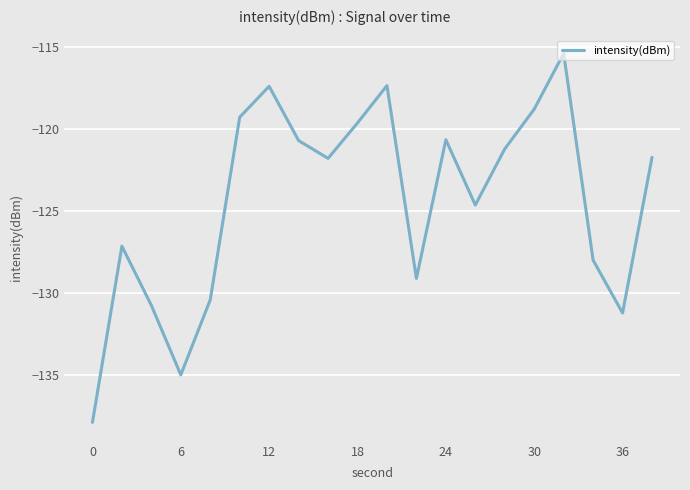

What is the minimum value shown in the chart?

-137.9